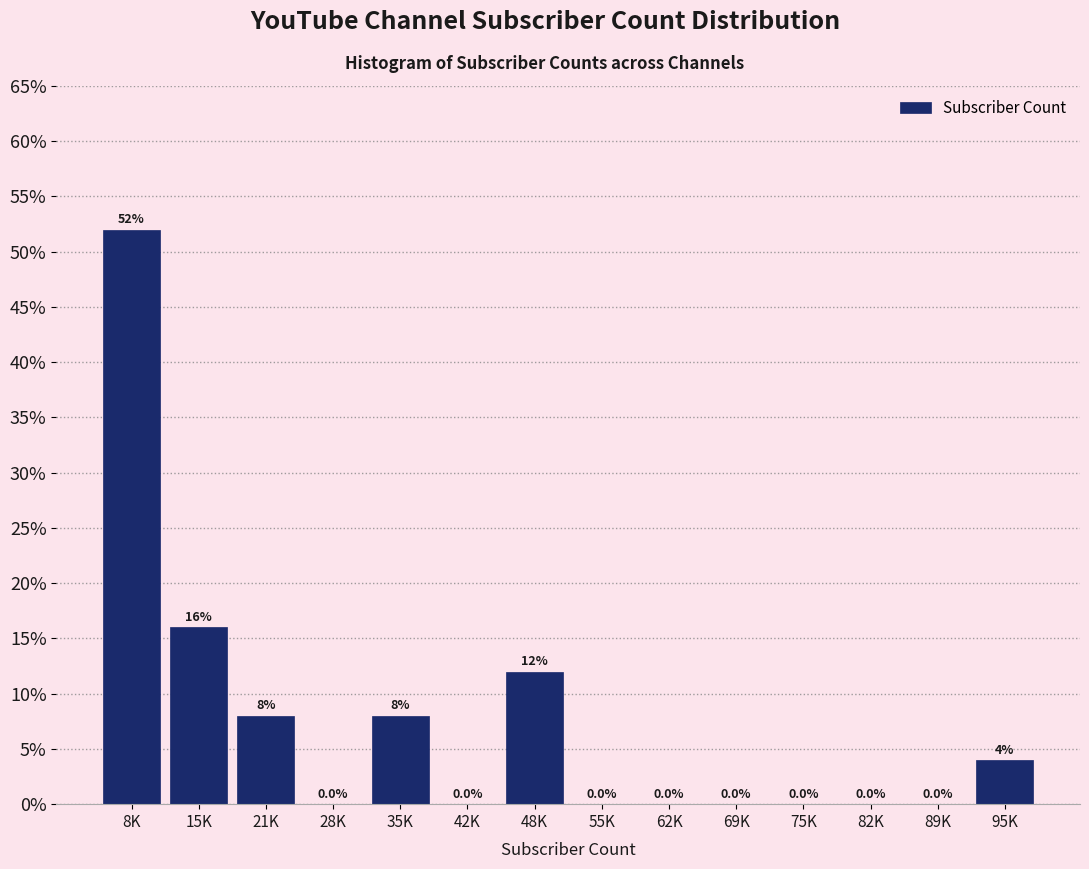

Reading left to right, extract all data points from this chart.

8K=52	15K=16	21K=8	28K=0	35K=8	42K=0	48K=12	55K=0	62K=0	69K=0	75K=0	82K=0	89K=0	95K=4